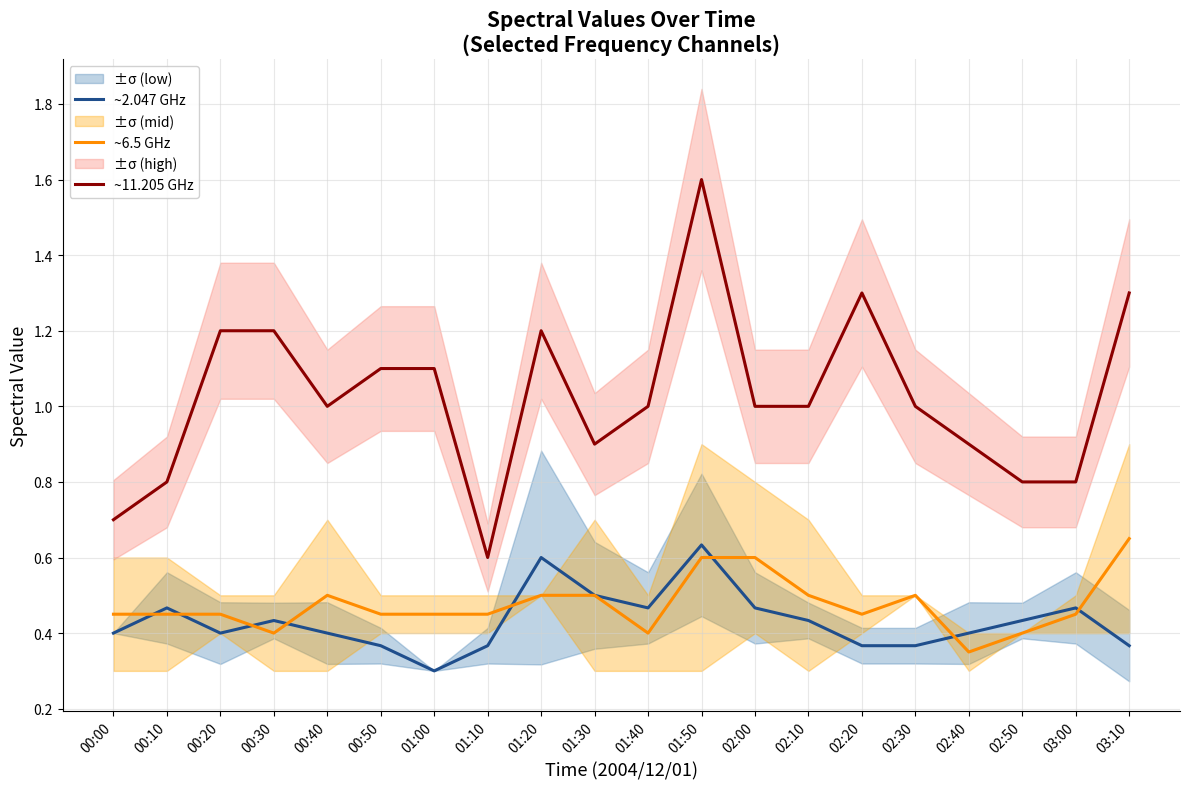

Reading left to right, what are all the values shown in this chart?

~2.047 GHz: 00:00=0.4	00:10=0.5	00:20=0.4	00:30=0.4	00:40=0.4	00:50=0.4	01:00=0.3	01:10=0.4	01:20=0.6	01:30=0.5	01:40=0.5	01:50=0.6	02:00=0.5	02:10=0.4	02:20=0.4	02:30=0.4	02:40=0.4	02:50=0.4	03:00=0.5	03:10=0.4
~6.5 GHz: 00:00=0.4	00:10=0.4	00:20=0.5	00:30=0.4	00:40=0.5	00:50=0.5	01:00=0.5	01:10=0.5	01:20=0.5	01:30=0.5	01:40=0.4	01:50=0.6	02:00=0.6	02:10=0.5	02:20=0.5	02:30=0.5	02:40=0.3	02:50=0.4	03:00=0.5	03:10=0.7
~11.205 GHz: 00:00=0.7	00:10=0.8	00:20=1.2	00:30=1.2	00:40=1.0	00:50=1.1	01:00=1.1	01:10=0.6	01:20=1.2	01:30=0.9	01:40=1.0	01:50=1.6	02:00=1.0	02:10=1.0	02:20=1.3	02:30=1.0	02:40=0.9	02:50=0.8	03:00=0.8	03:10=1.3